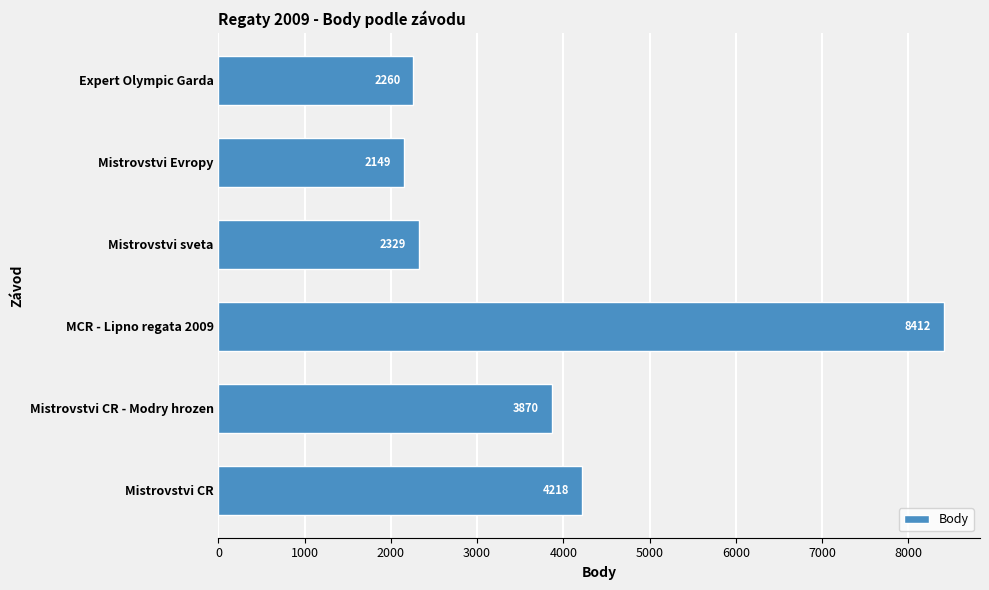

How many data points are less than 3870?

3